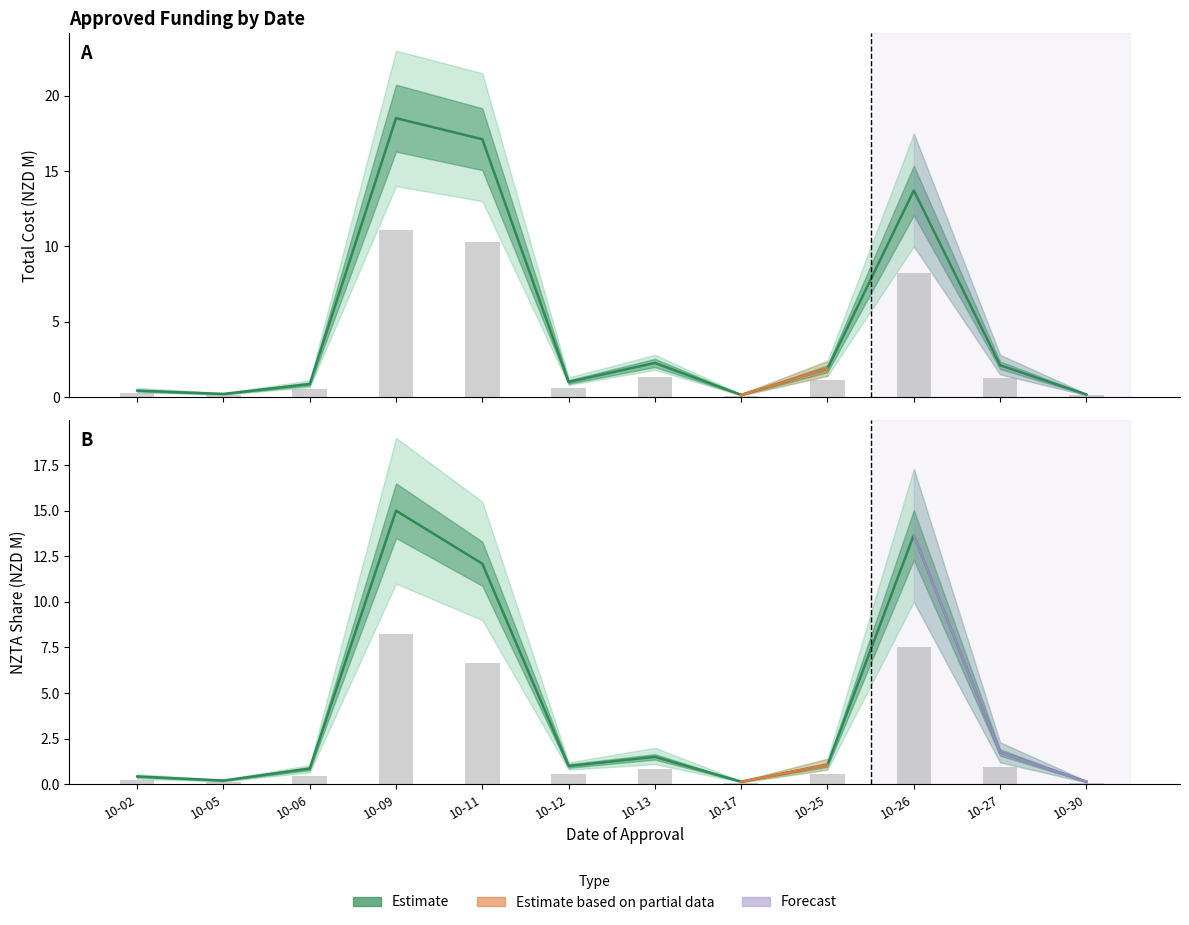

What is the smallest value displayed?

0.1